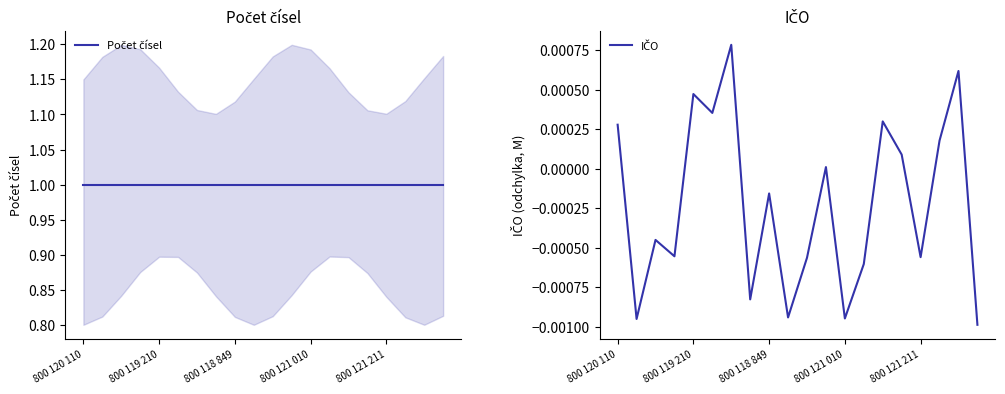

What are all the series names shown in the legend?

Počet čísel, IČO